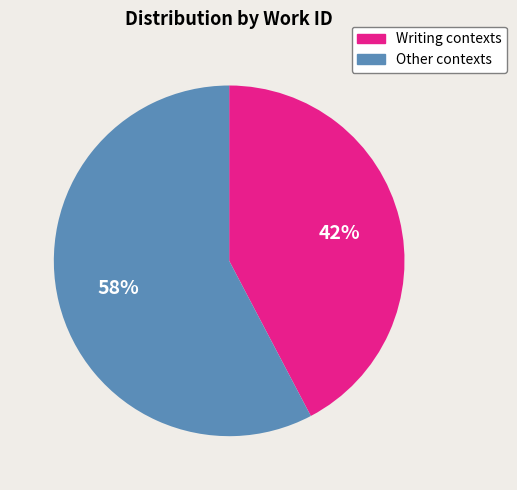

To the nearest percent, what is the average slice percentage?

50%